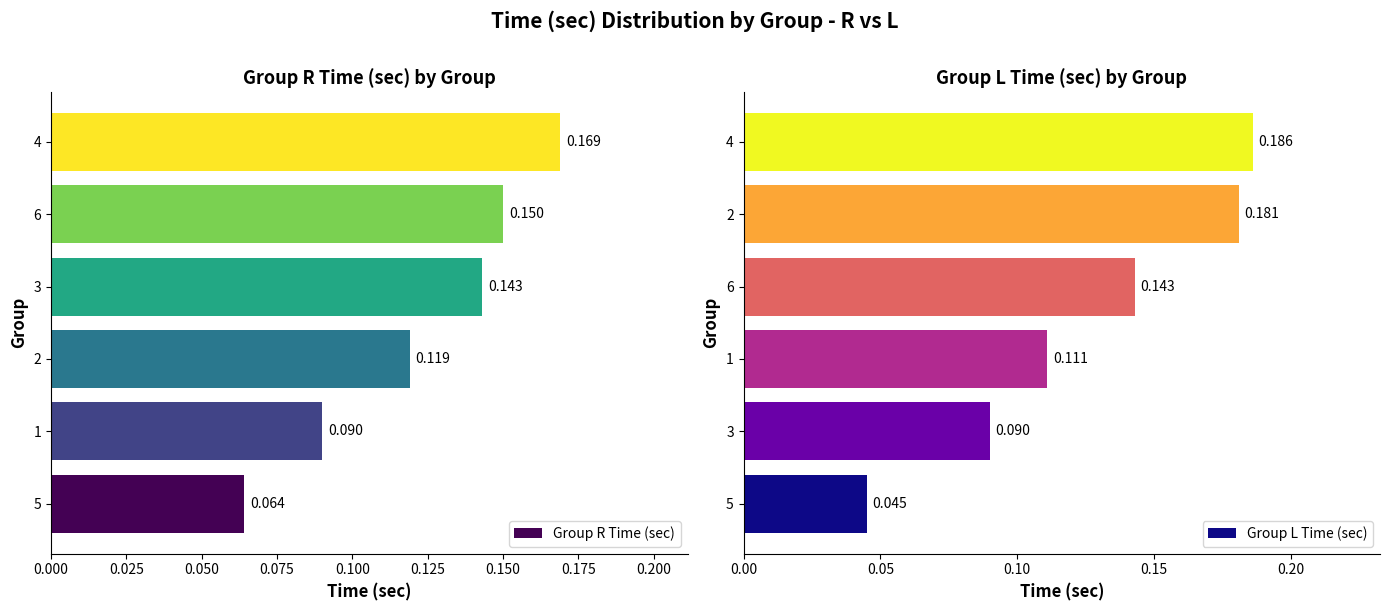

Reading left to right, extract all data points from this chart.

Group R Time (sec): 0.1	0.1	0.1	0.1	0.1	0.2
Group L Time (sec): 0.0	0.1	0.1	0.1	0.2	0.2